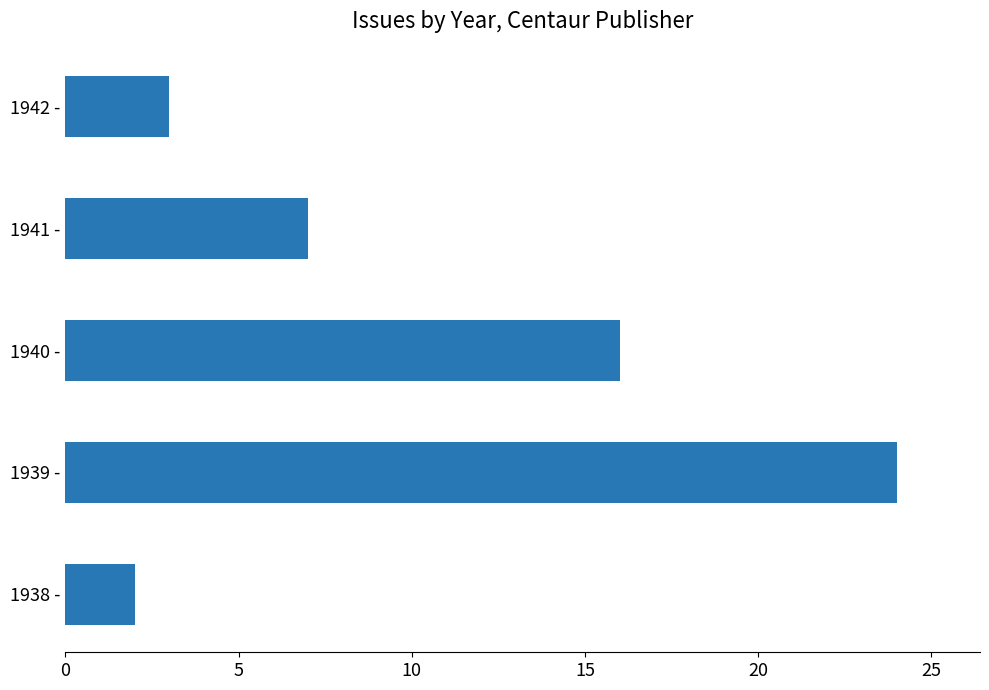

What is the maximum value shown in the chart?

24